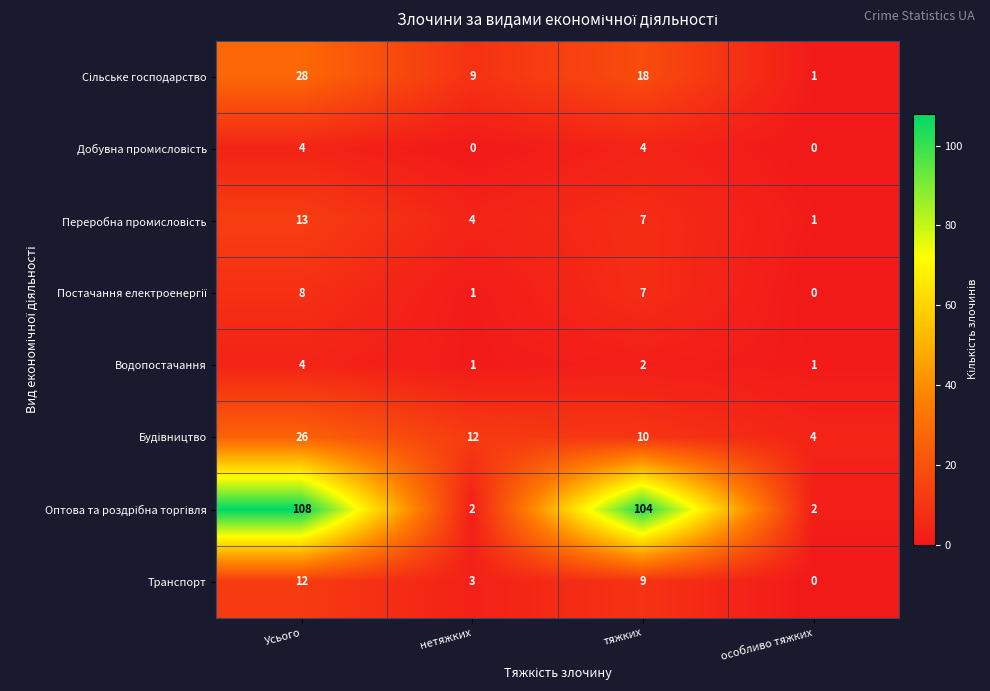

The Водопостачання series shows 1 at особливо тяжких. True or false?

True